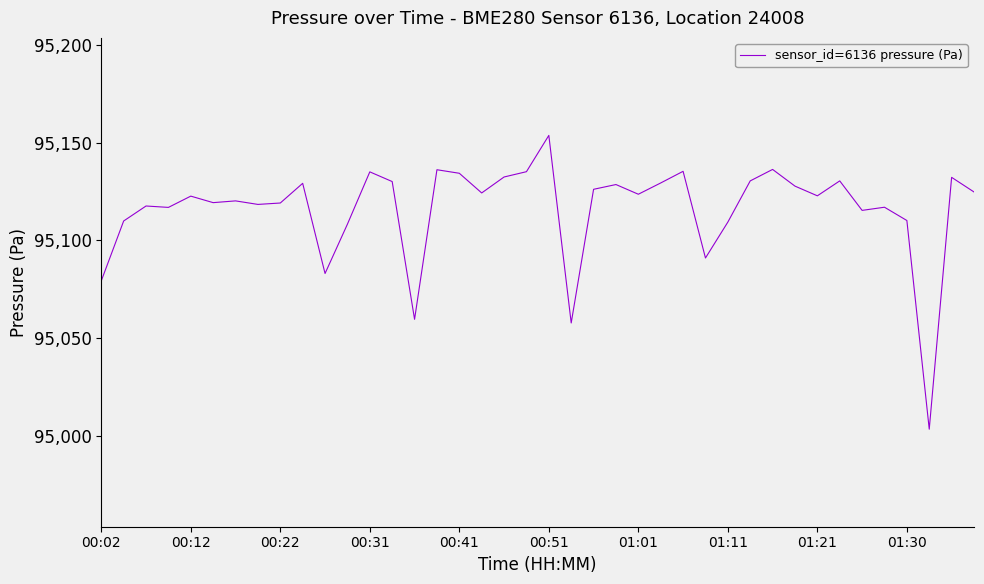

How many lines are shown in the chart?

1